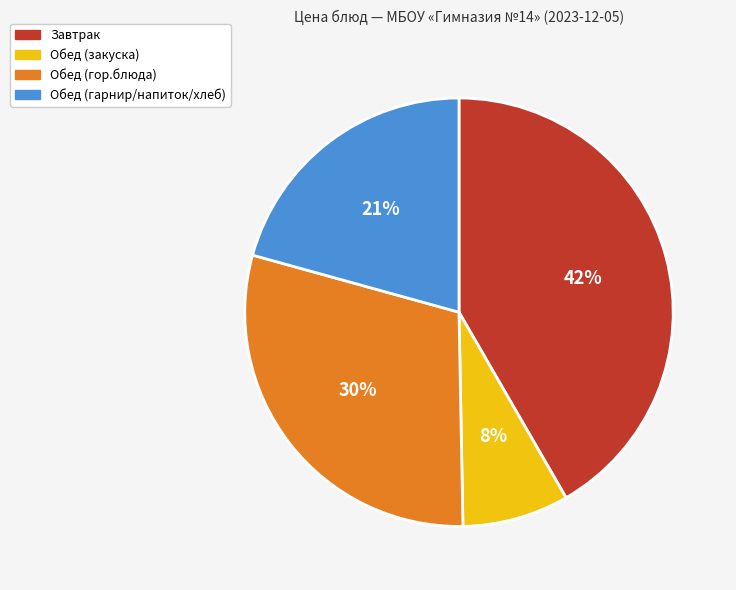

Is there a majority slice in this chart?

No